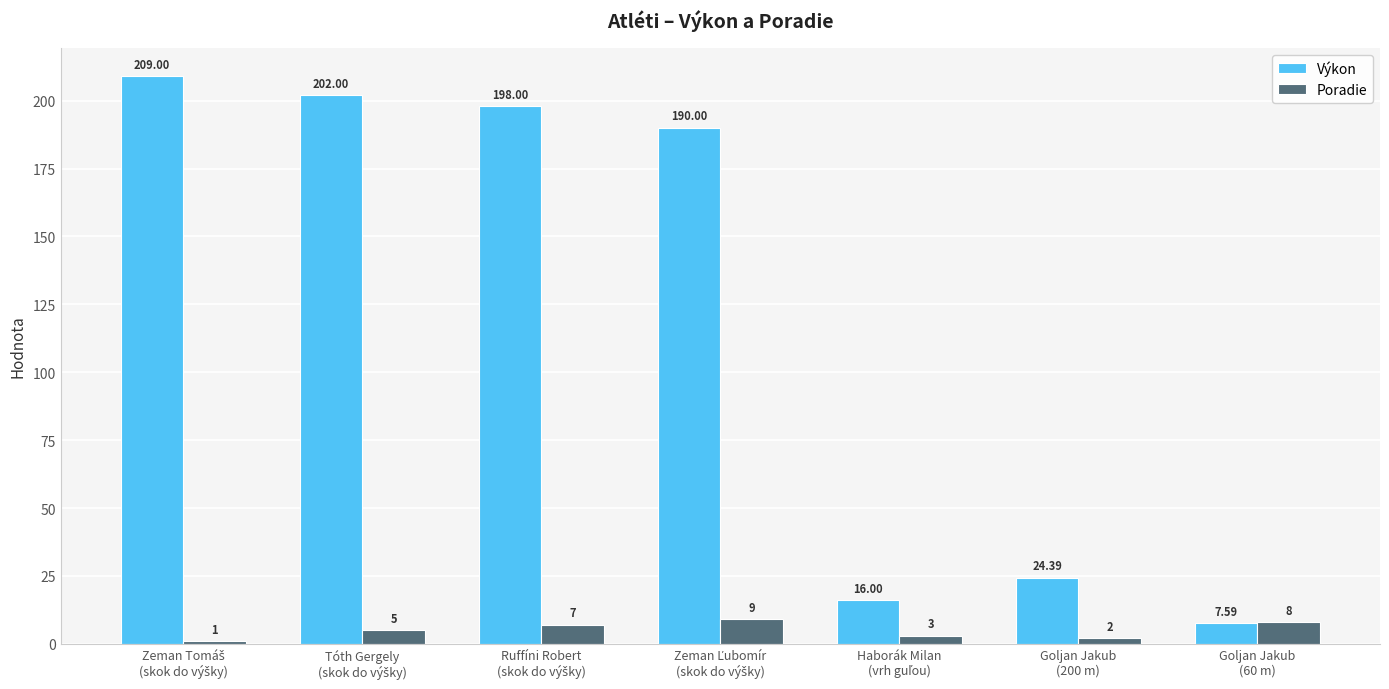

At how many categories does at least one series exceed 103?

4